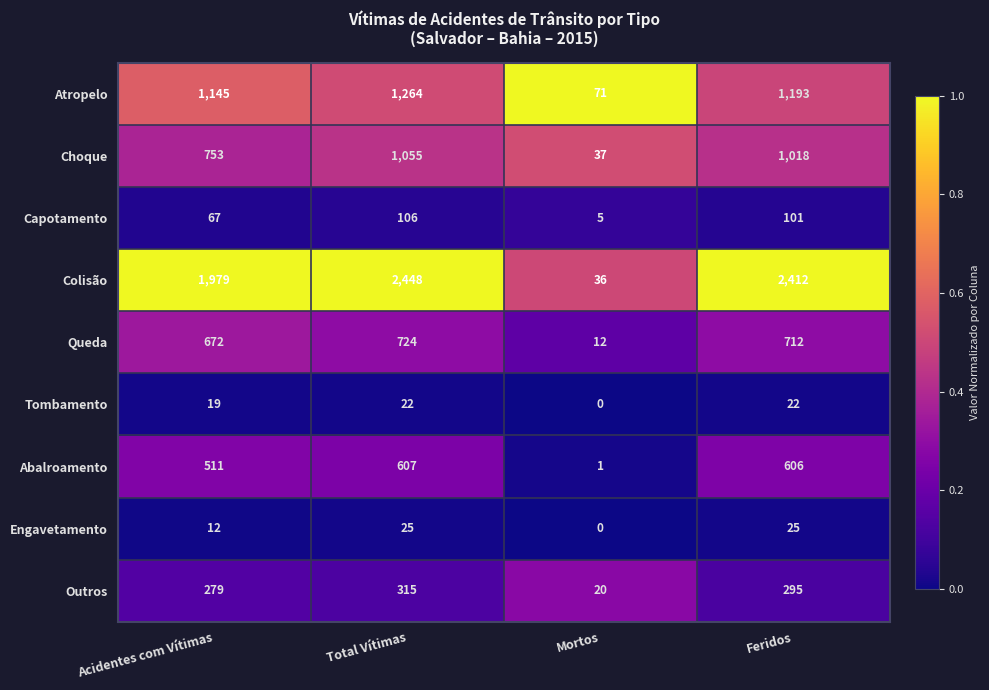

What is the difference between the highest and lowest values at Mortos?

71